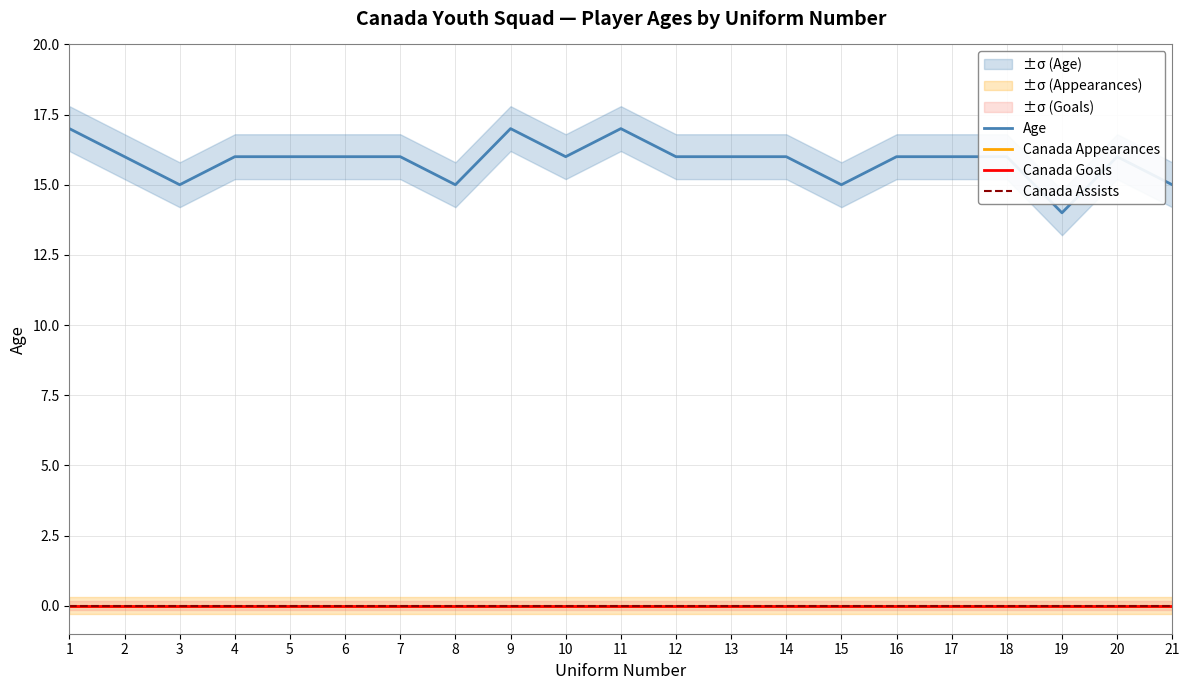

What is the difference between the second highest and second lowest values in the Age series?

2